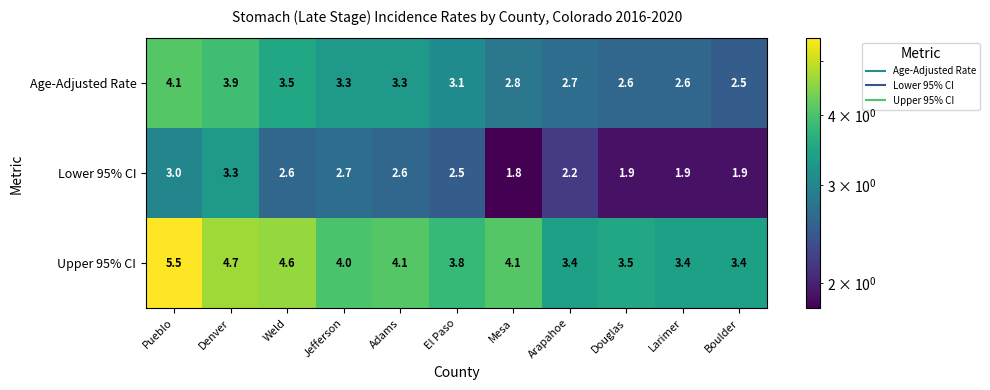

At Jefferson, list the series in order from largest to smallest.

Upper 95% CI, Age-Adjusted Rate, Lower 95% CI